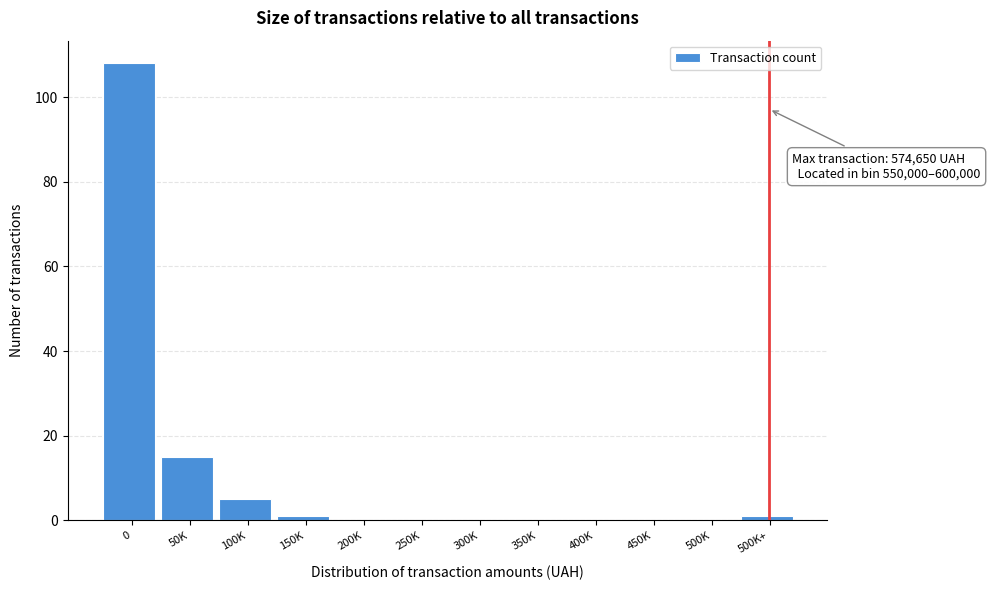

Reading right to left, transcribe all the data shown in this chart.

500K+=1	500K=0	450K=0	400K=0	350K=0	300K=0	250K=0	200K=0	150K=1	100K=5	50K=15	0=108